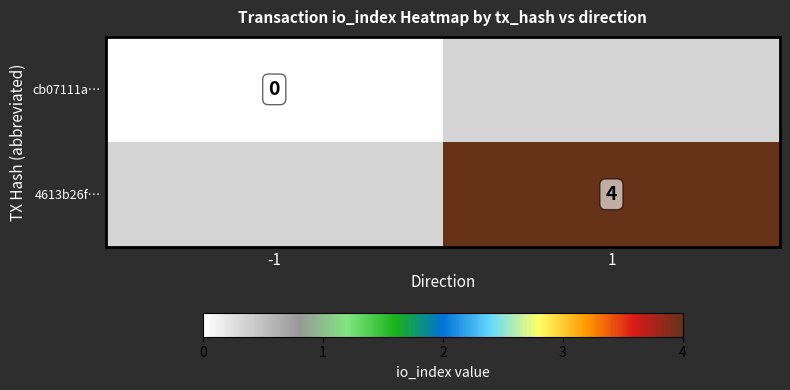

Is the value of 4613b26f… at 1 greater than the value of cb07111a… at -1?

Yes